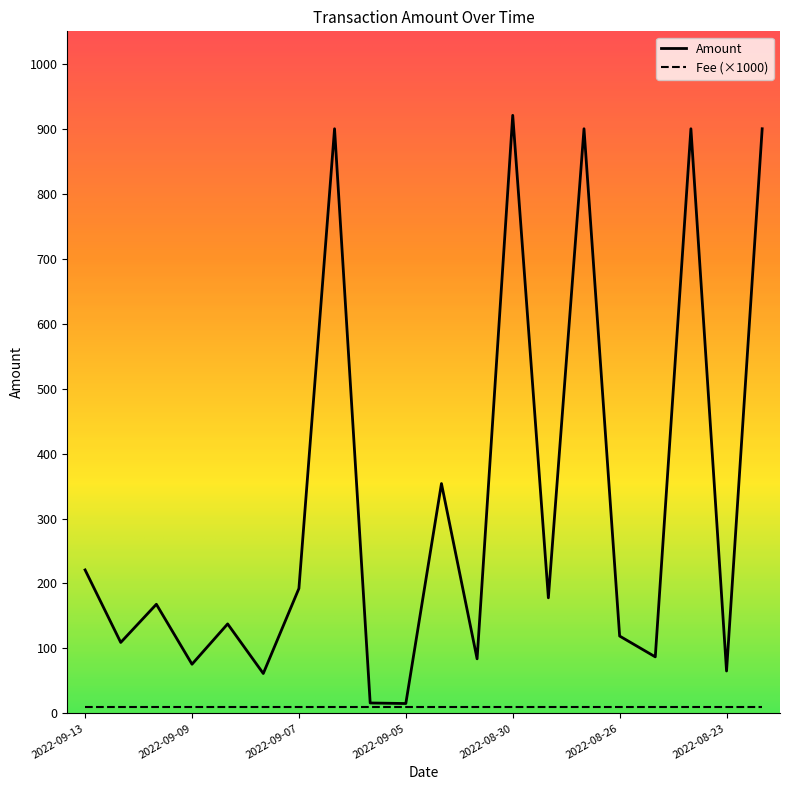

What is the maximum value shown in the chart?

920.7